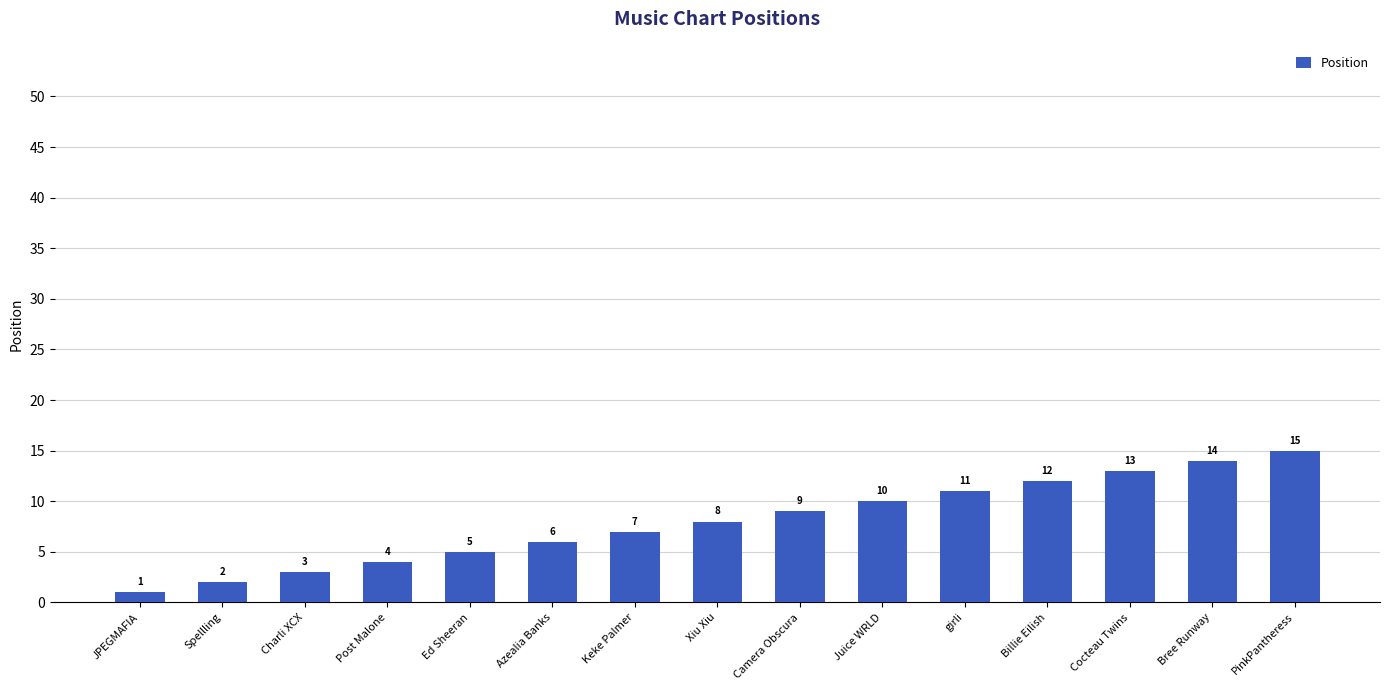

Which has a higher value, Ed Sheeran or Charli XCX?

Ed Sheeran